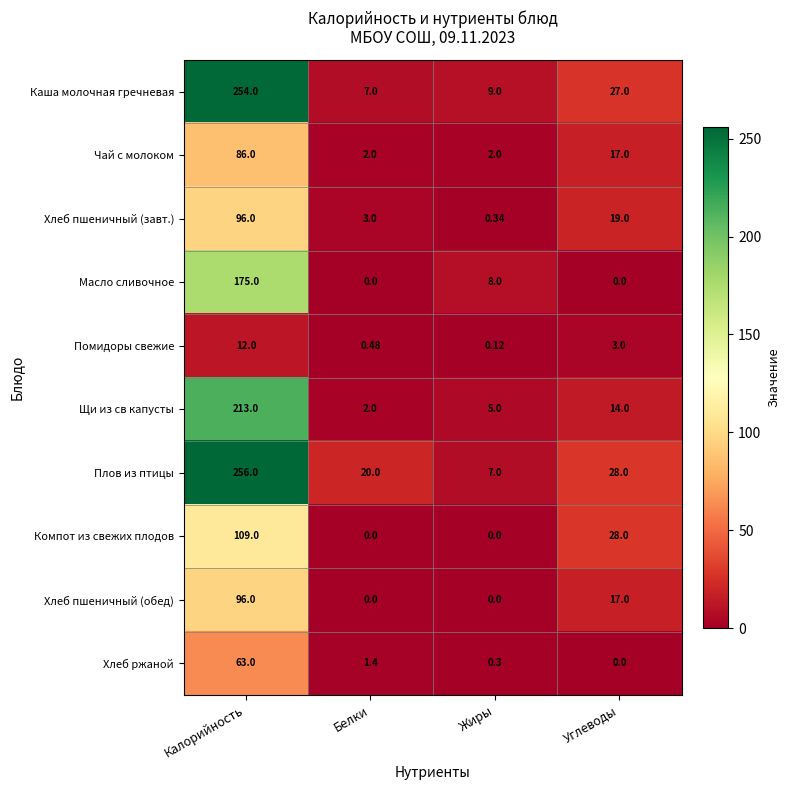

How many data points does each series have?

4